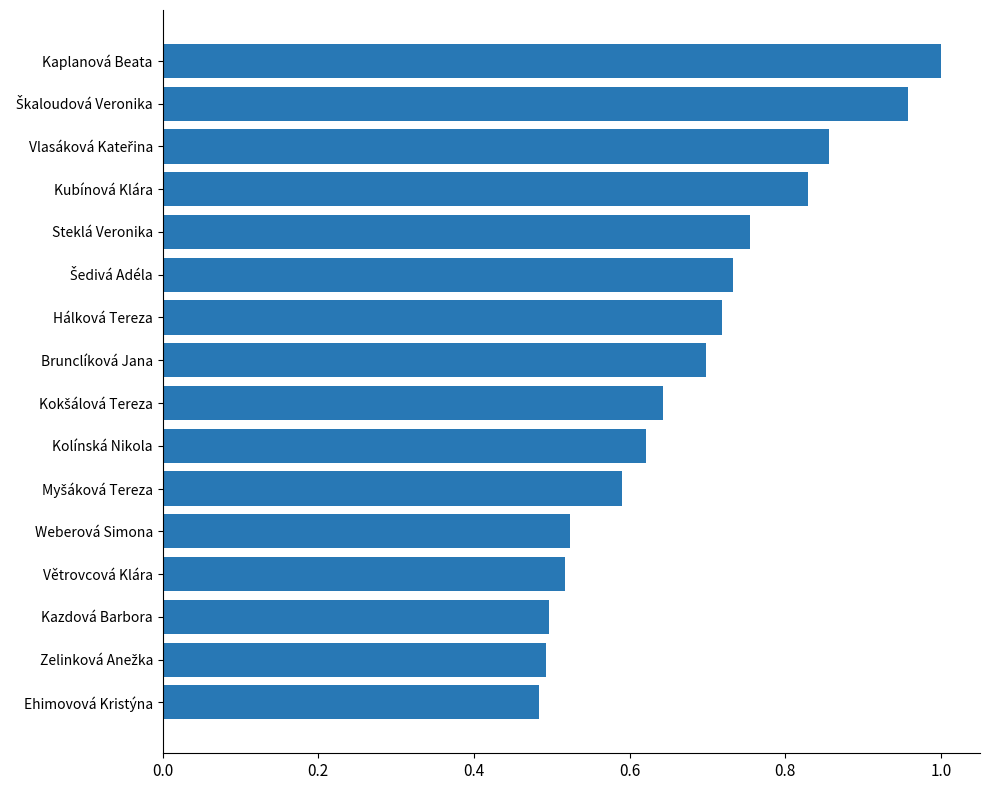

What is the change in value from Brunclíková Jana to Steklá Veronika?

+0.1